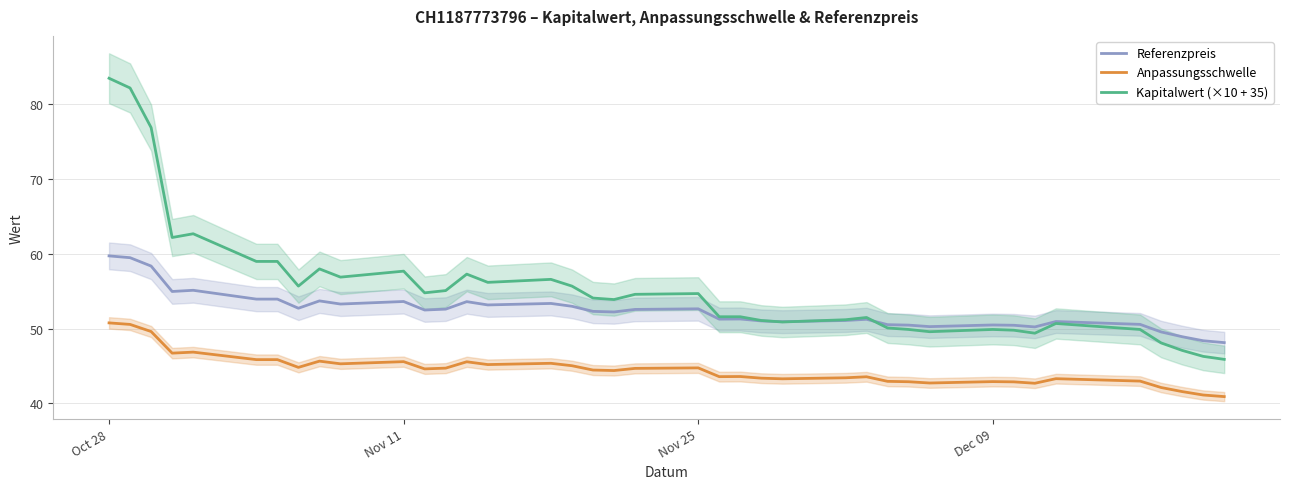

What is the minimum value for Anpassungsschwelle?

40.9